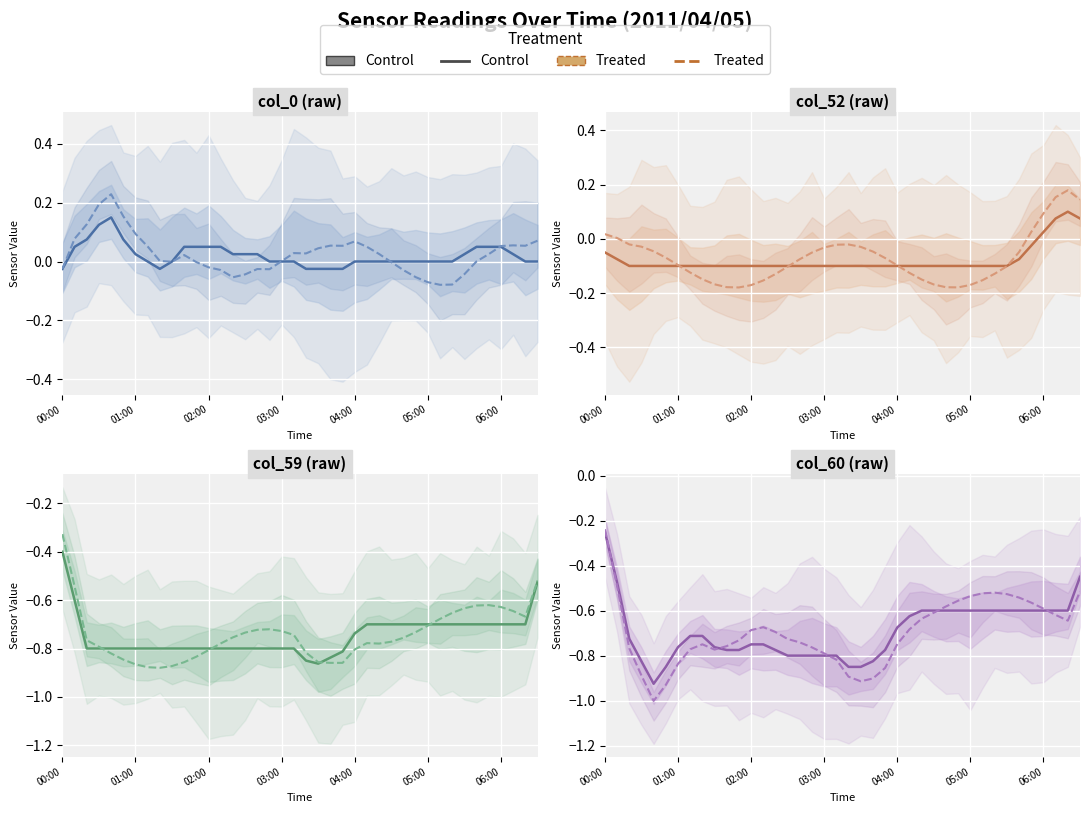

Which series has the largest total across all categories?

Control